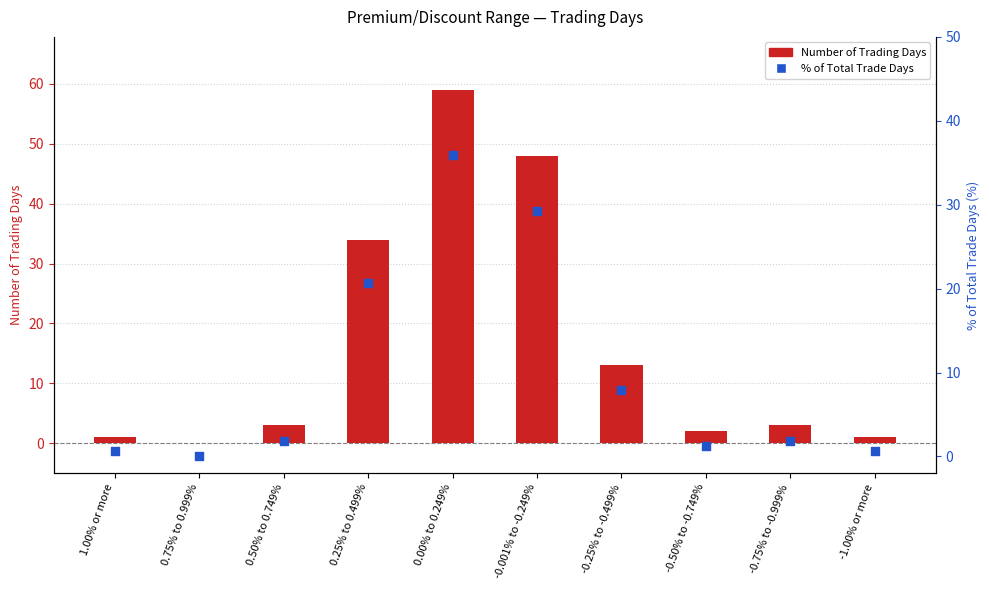

What are all the series names shown in the legend?

Number of Trading Days, % of Total Trade Days